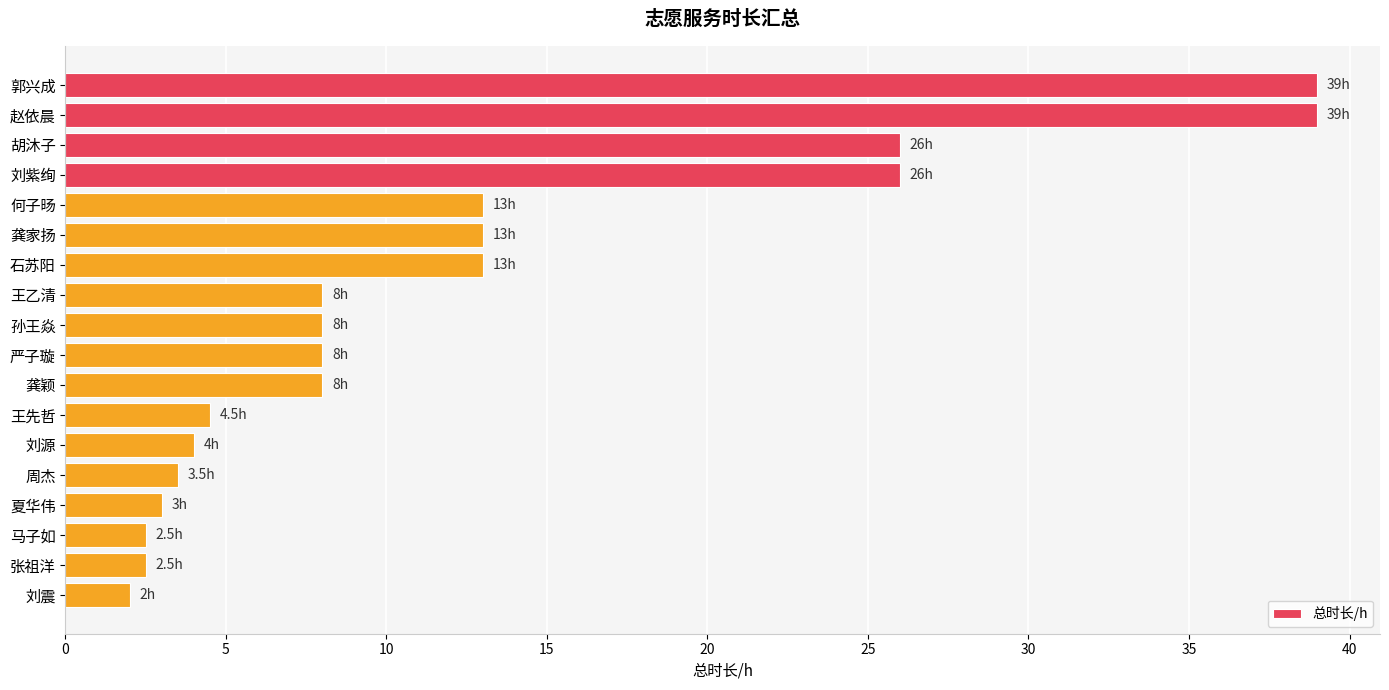

Between 王乙清 and 周杰, which is larger?

王乙清